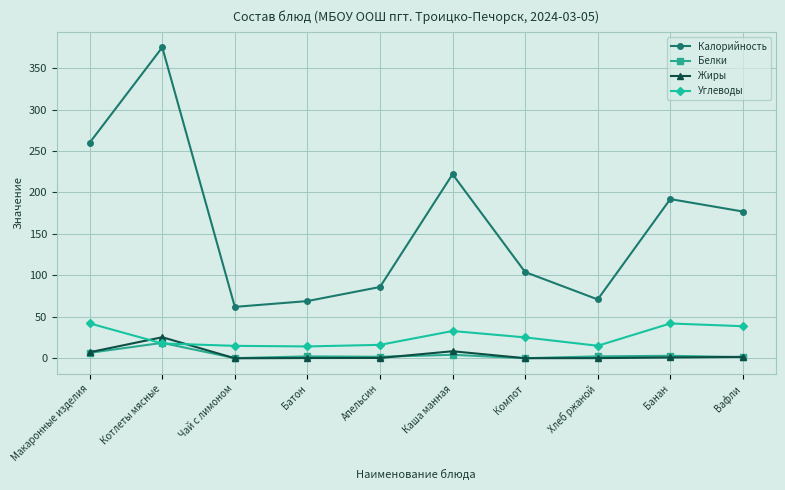

At which category does the chart reach its peak across all series?

Котлеты мясные